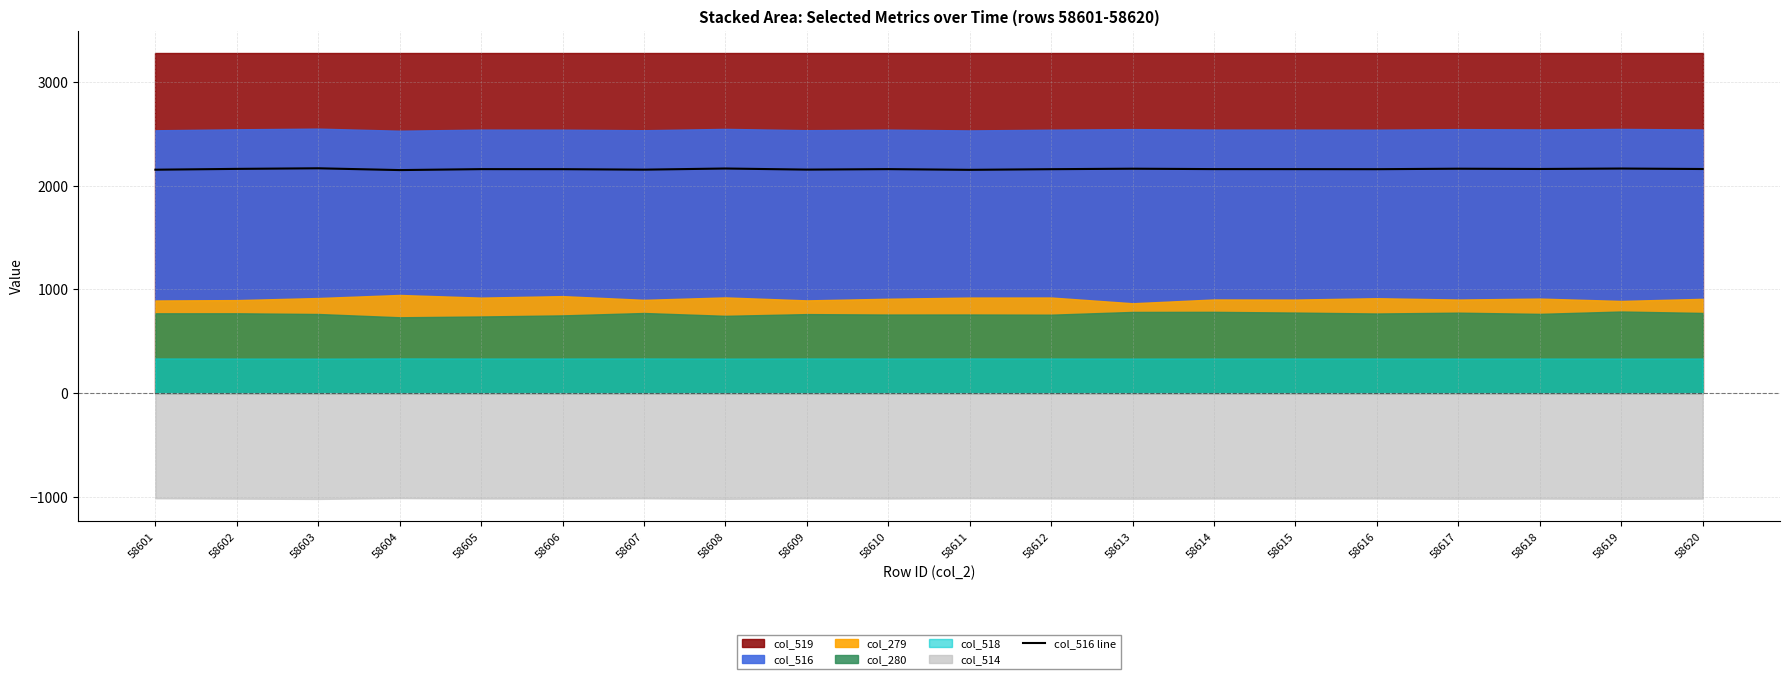

Which has a higher value, 58610 or 58614?

58614